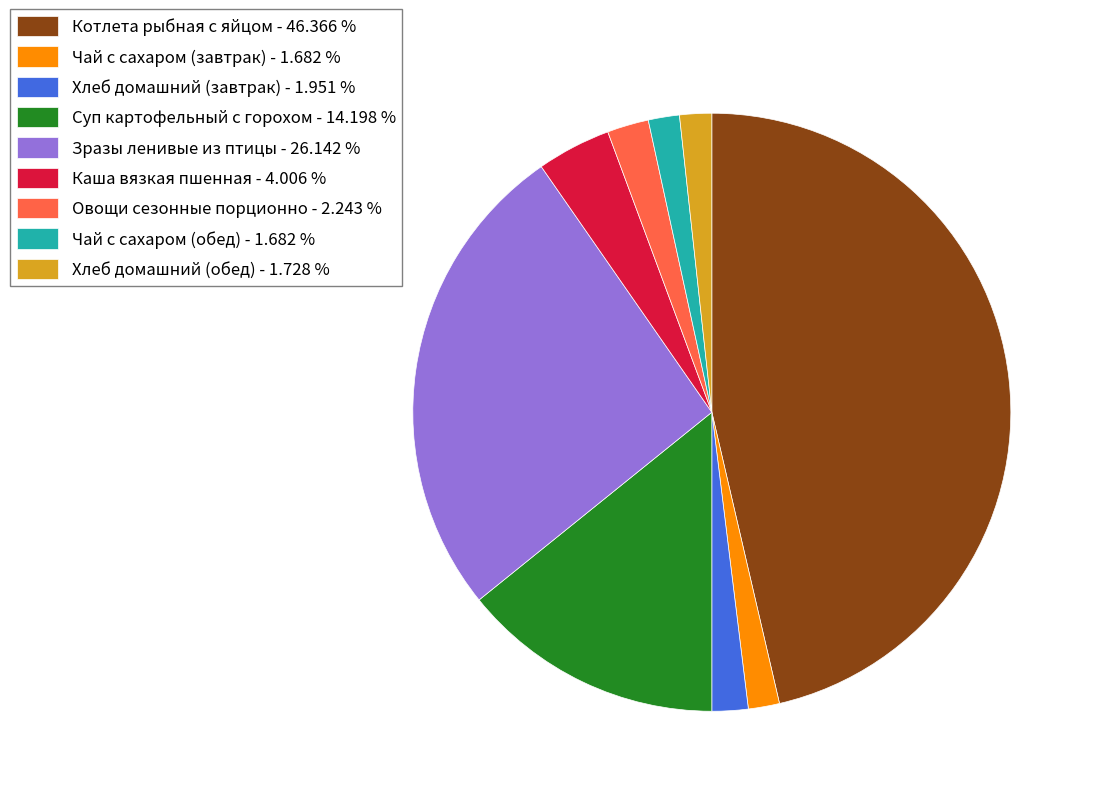

What is the largest slice in the pie chart?

Котлета рыбная с яйцом